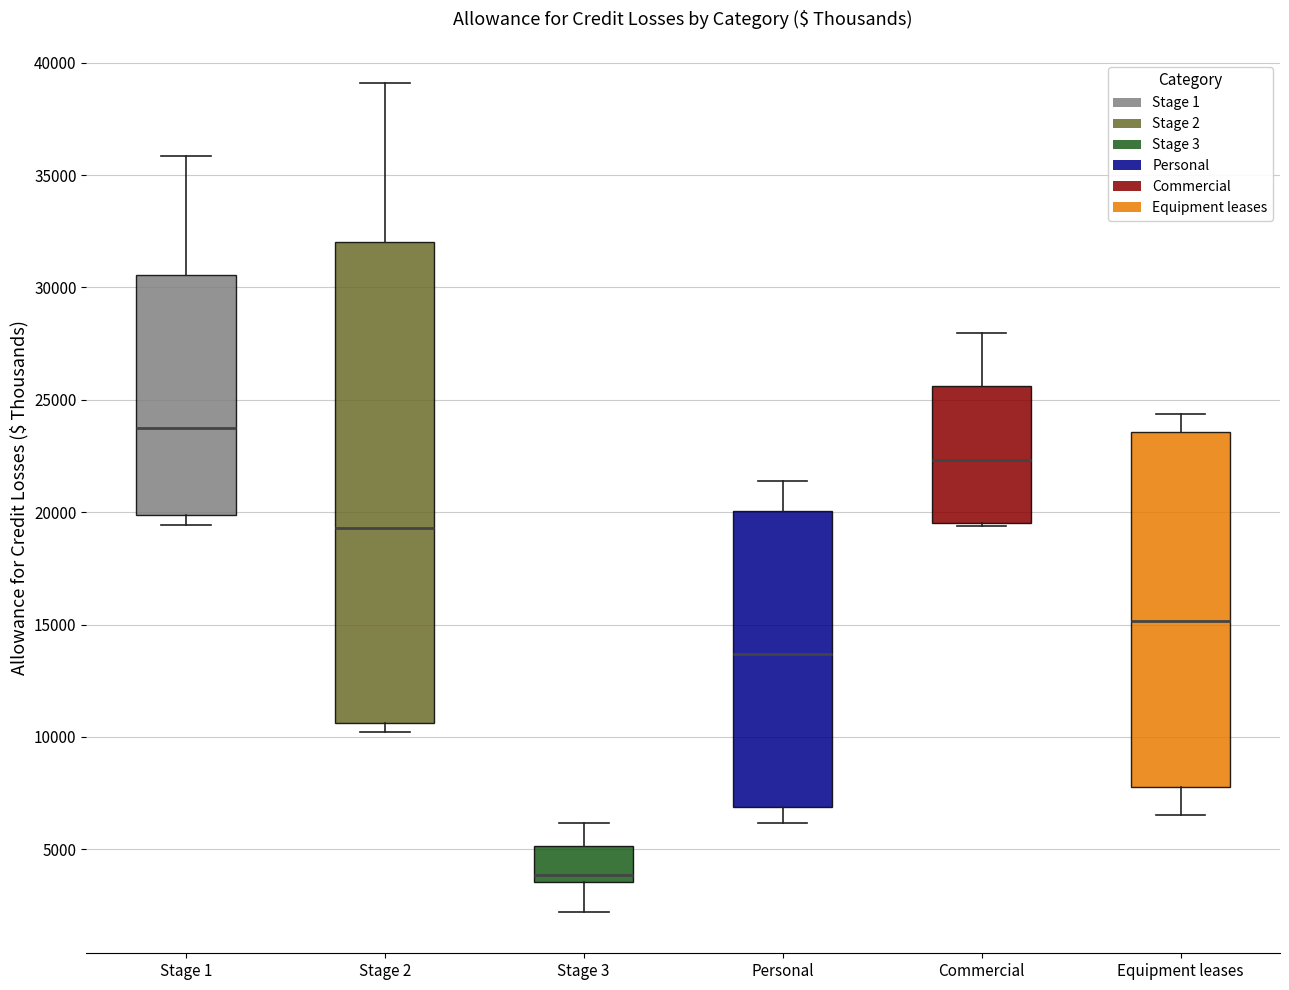

Where is the lower edge of the box for Stage 3 on the y-axis? The values are not printed on the chart, so give them approximately, as read against the axis.

3500